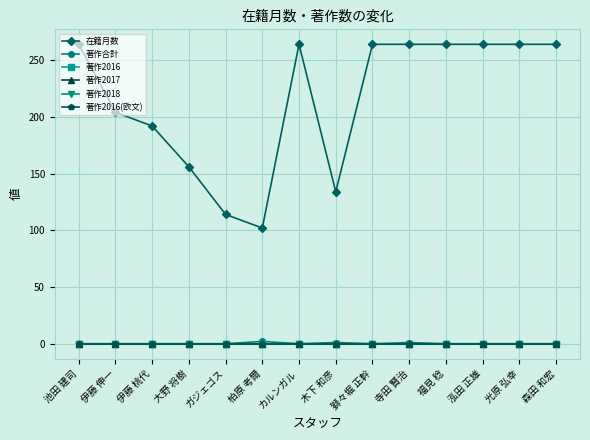

Rank the categories by 著作2016 value from highest to lowest.

池田 建司, 伊藤 伸一, 伊藤 桃代, 大野 将樹, ガジェゴス, 柏原 考爾, カルンガル, 木下 和彦, 獅々堀 正幹, 寺田 賢治, 福見 稔, 泓田 正雄, 光原 弘幸, 森田 和宏